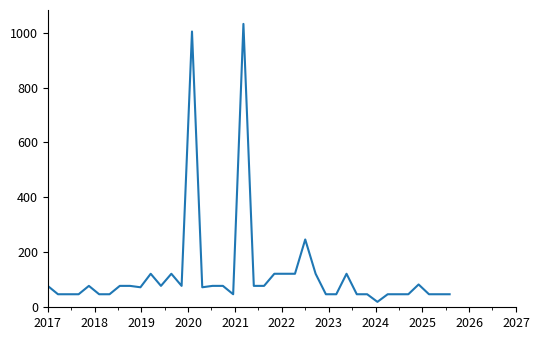

Reading left to right, list all the values displayed in this chart.

77.9	47.4	47.4	47.4	77.9	47.4	47.4	77.9	77.9	72.8	122.0	77.9	122.0	77.9	1003.9	72.8	77.9	77.9	47.4	1031.6	77.9	77.9	122.0	122.0	122.0	246.8	122.0	47.4	47.4	122.0	47.4	47.4	19.8	47.4	47.4	47.4	83.0	47.4	47.4	47.4